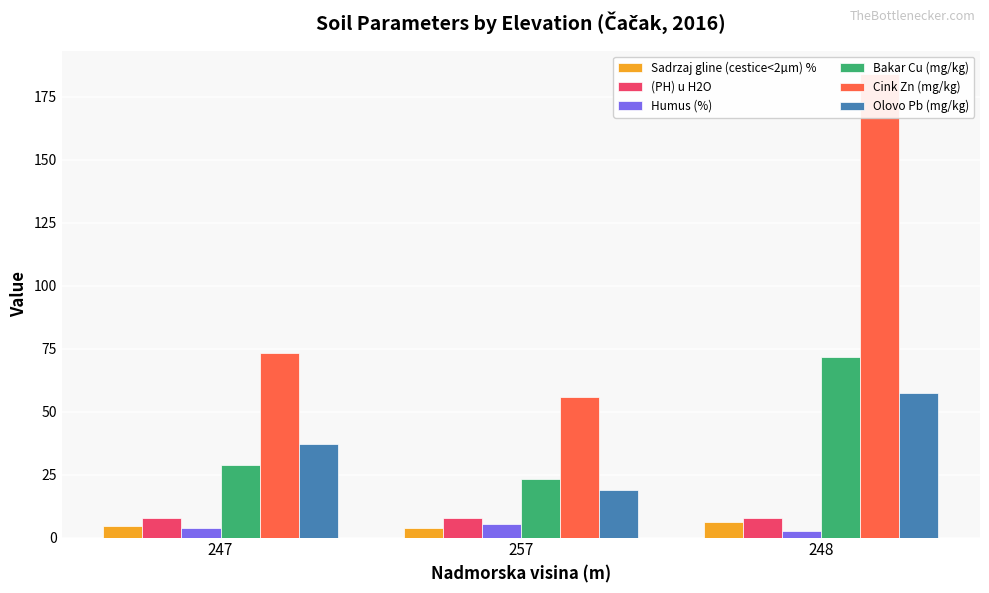

True or false: (PH) u H2O has a value of 7.7 at 247.

True